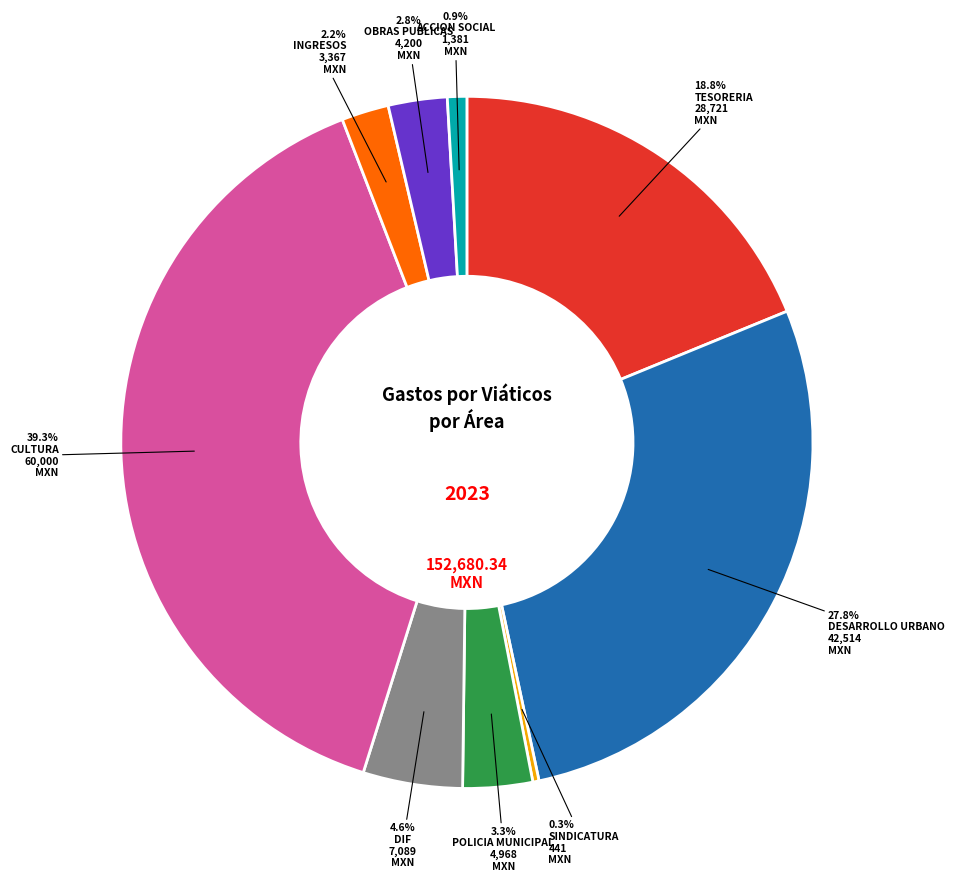

Is it true that POLICIA MUNICIPAL is 14% of the pie?

False